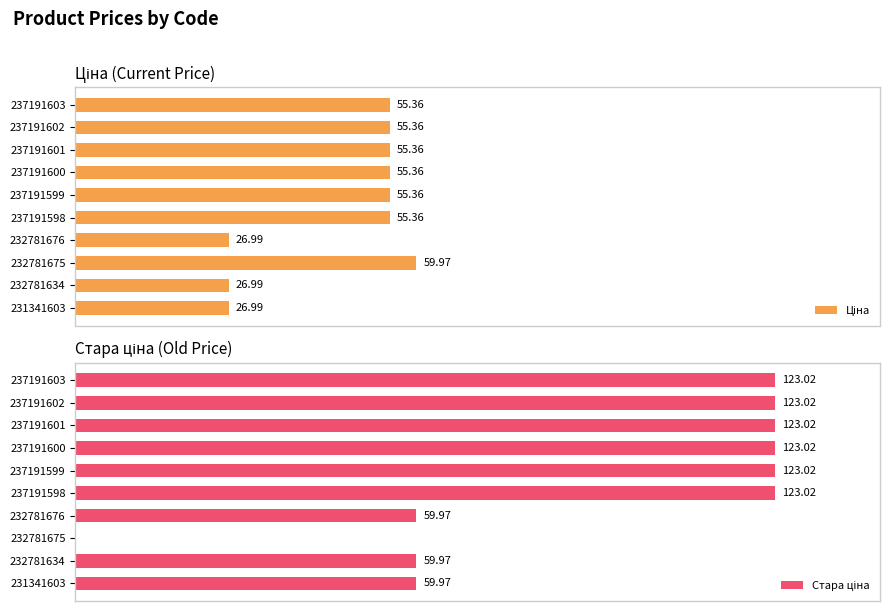

The value of Стара ціна at 232781675 is 72.3. True or false?

False